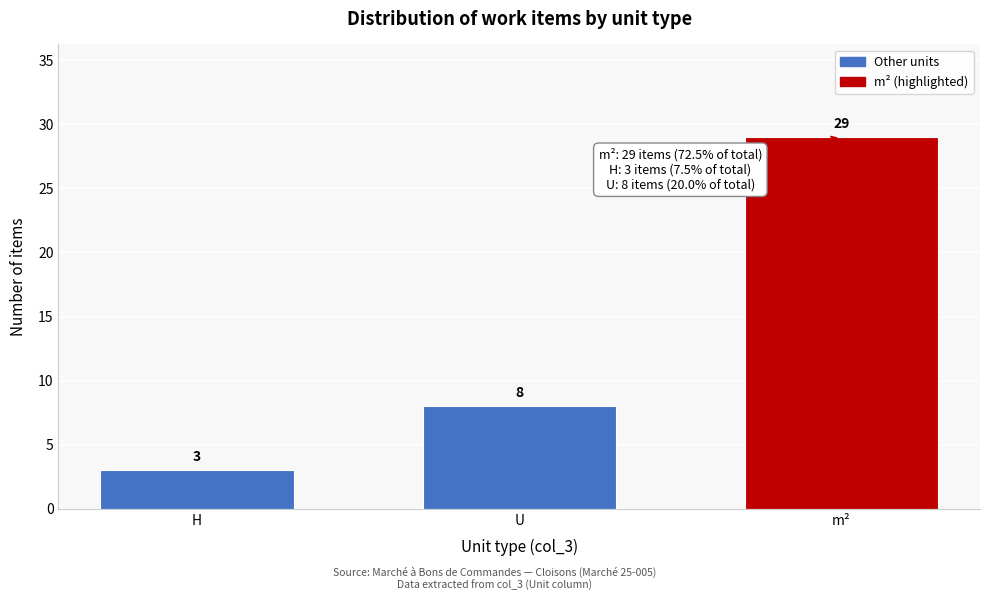

Reading right to left, list all the values displayed in this chart.

m²=29	U=8	H=3